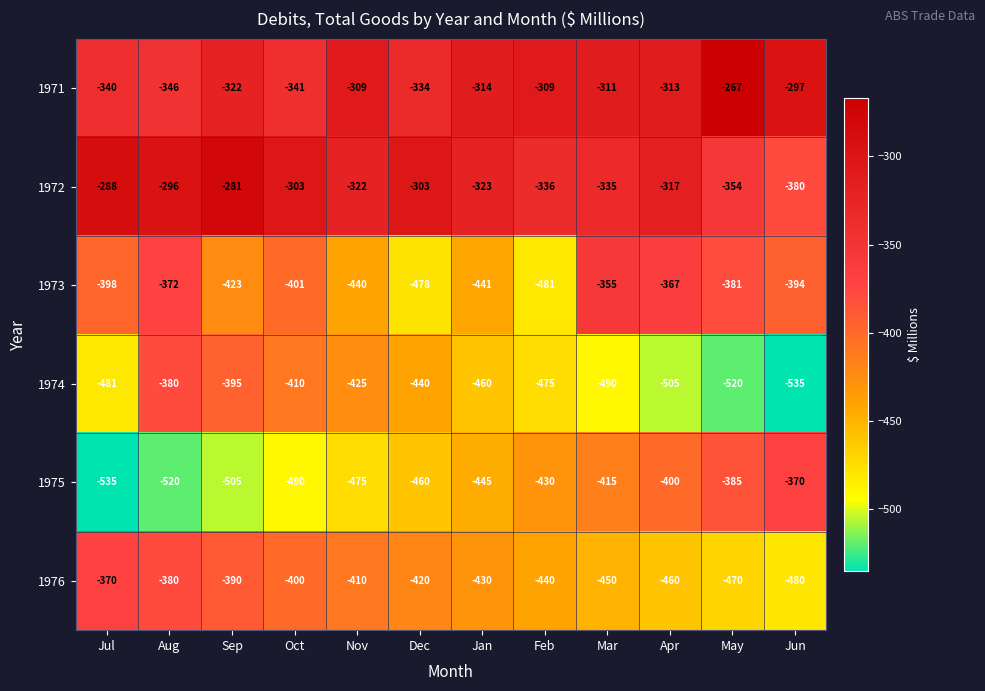

Rank the series at Sep from highest to lowest value.

1972, 1971, 1976, 1974, 1973, 1975